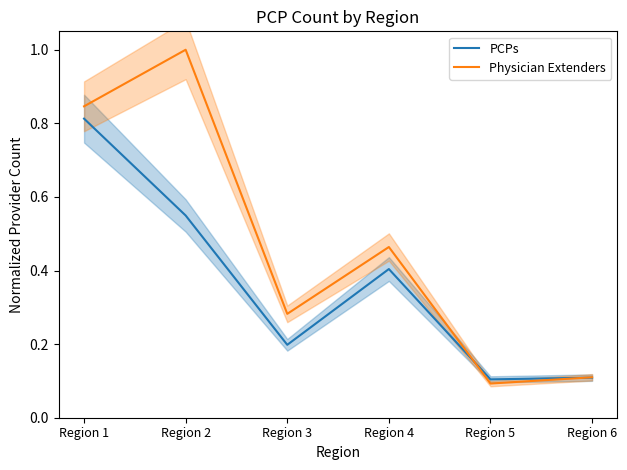

Where do Physician Extenders and PCPs first cross each other?

Region 4 and Region 5